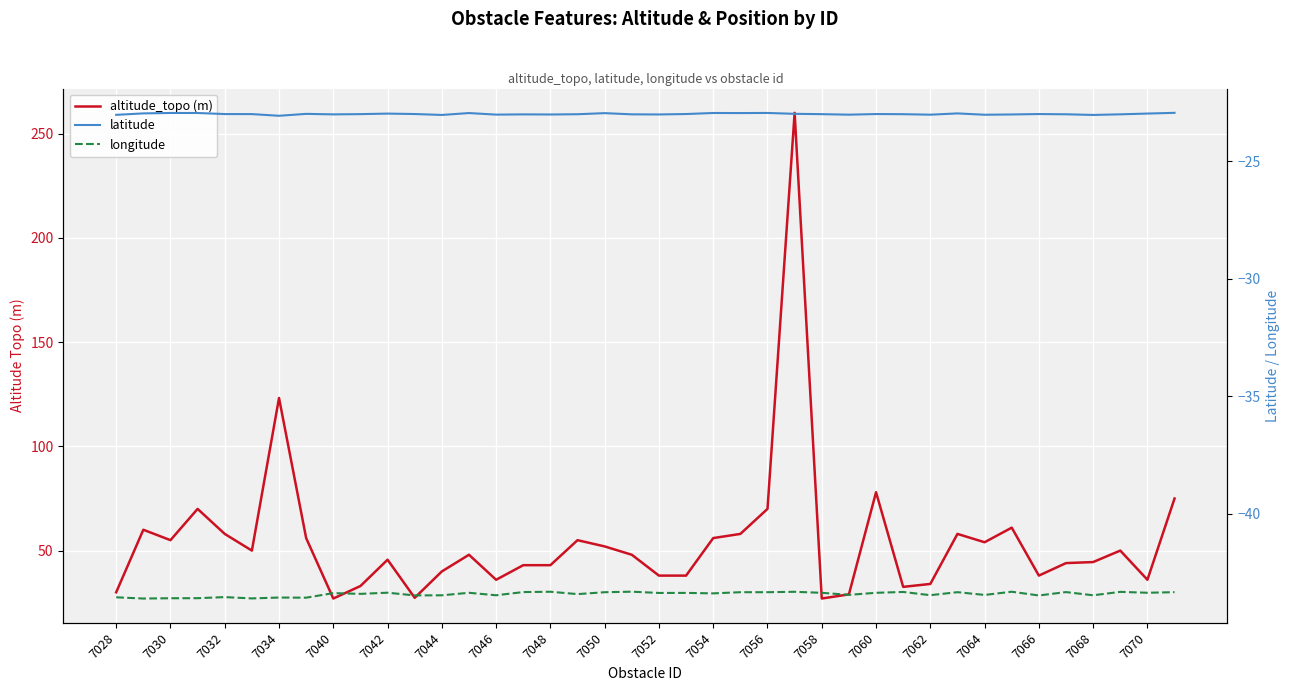

Rank the series by their average value, from highest to lowest.

altitude_topo (m), latitude, longitude